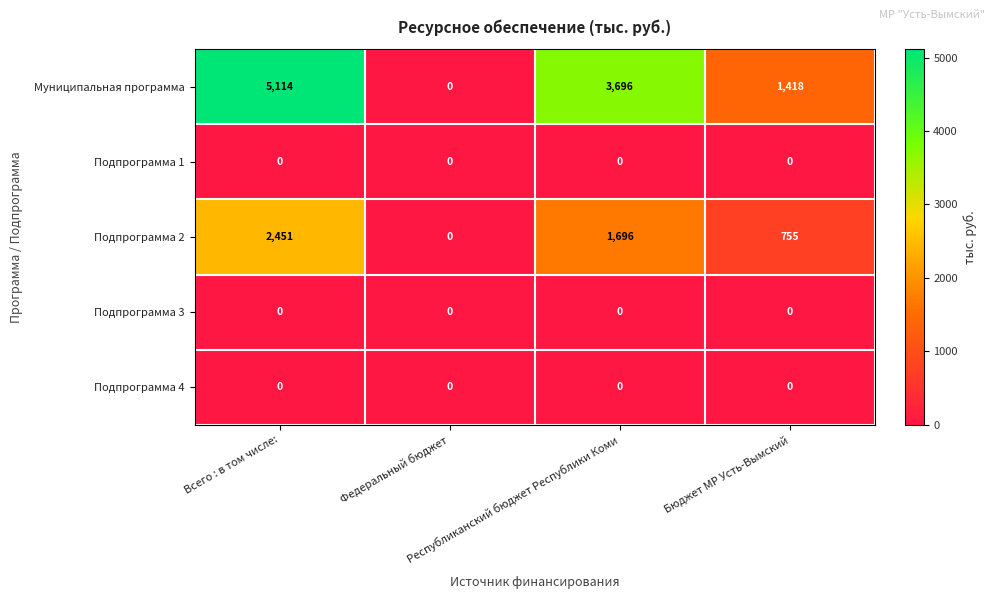

What is the maximum value shown in the chart?

5114